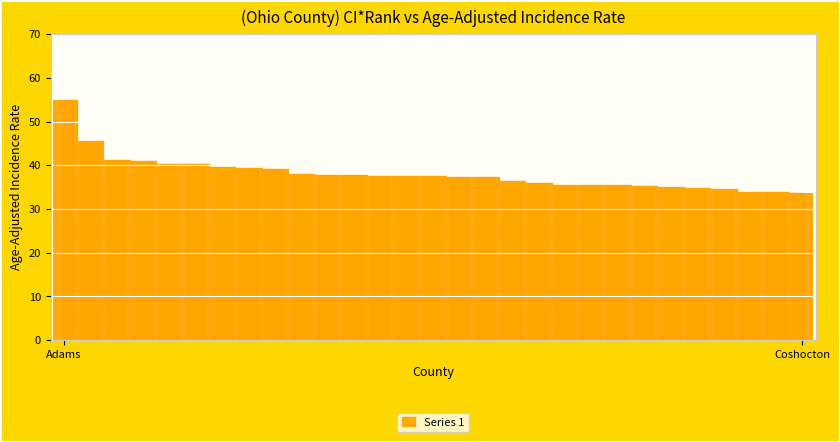

How many bars are there in total?

29